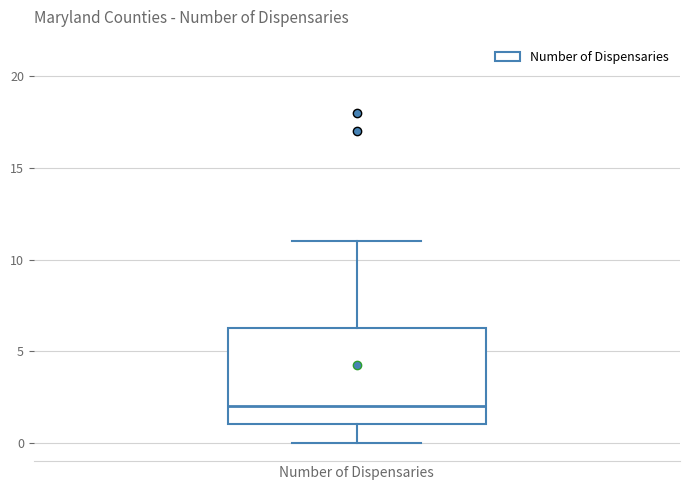

Transcribe this box plot: give where the median line is, the range the box spans, and where the two whiskers end, as read against the y-axis. The values are not printed on the chart, so give them approximately, as read against the axis.

median 2.0, box 1.0 to 6.5, whiskers 0.0 to 11.0